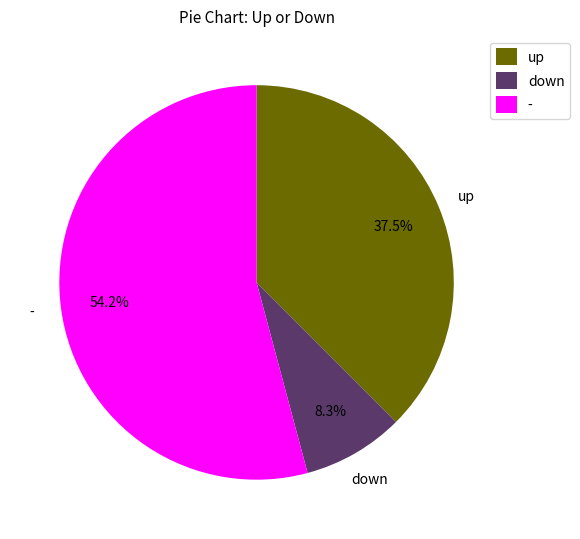

What is the majority slice?

-